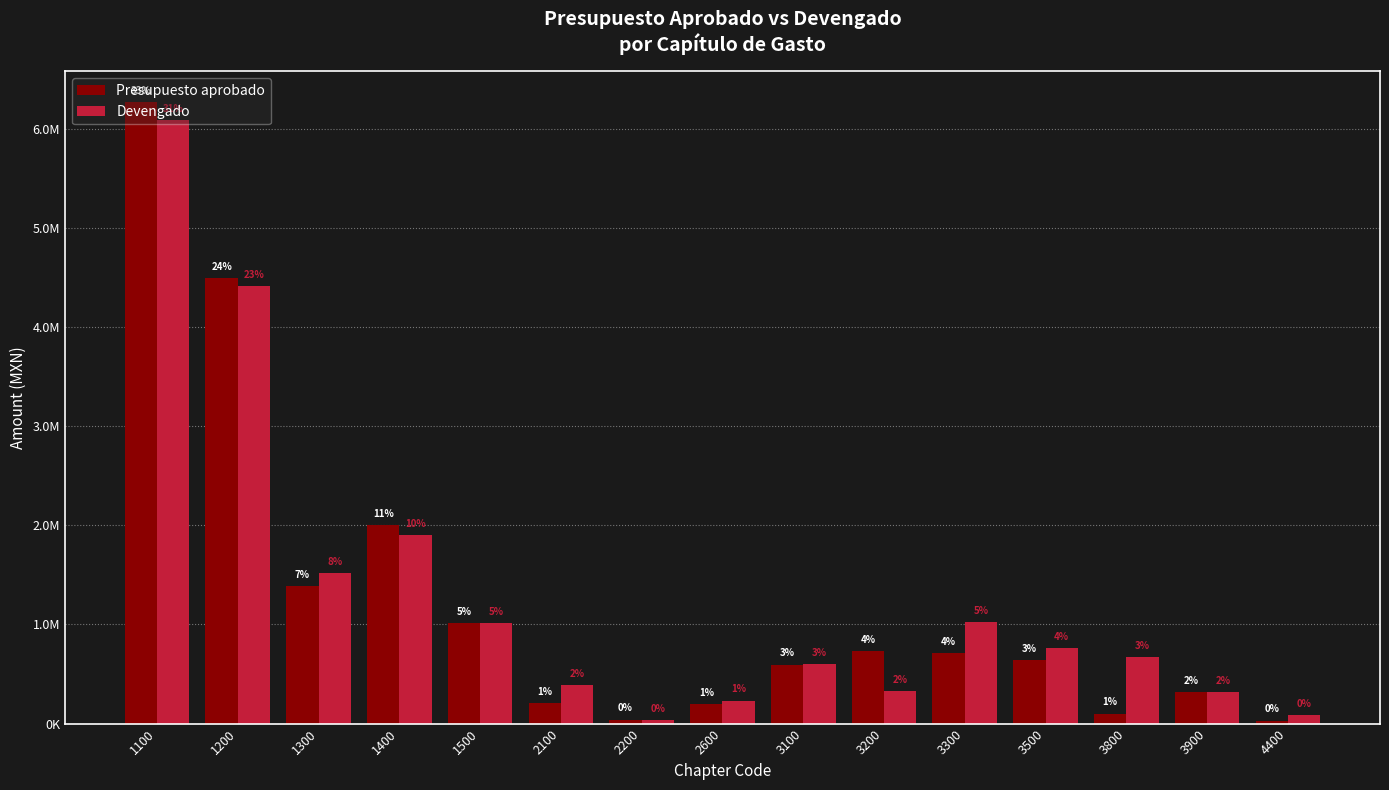

What is the maximum value for Presupuesto aprobado?

6265400.0